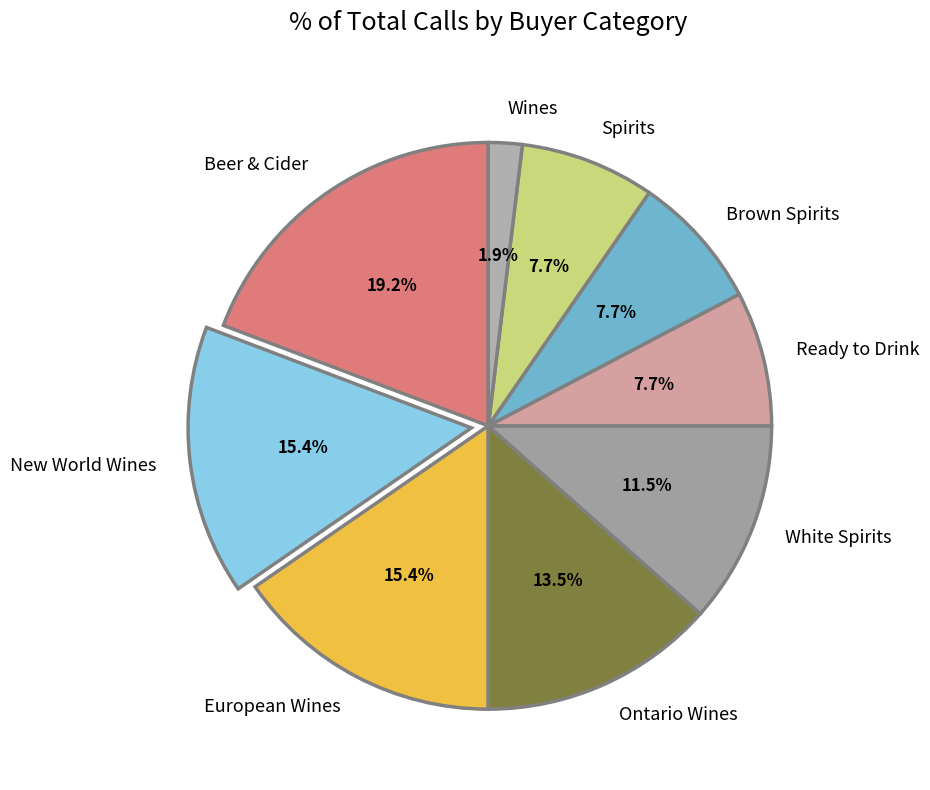

Which category has the biggest portion of the pie?

Beer & Cider